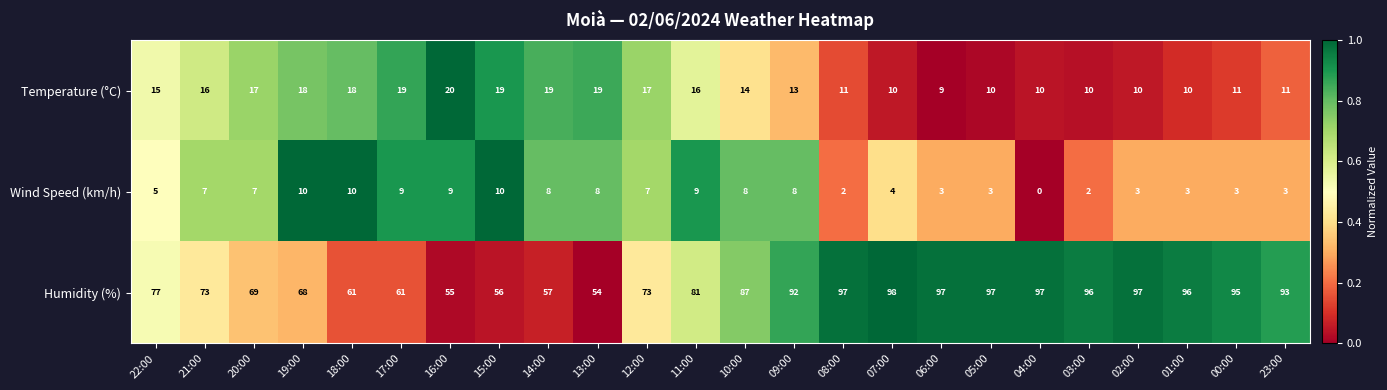

Which series changed the most between 19:00 and 04:00?

Humidity (%)